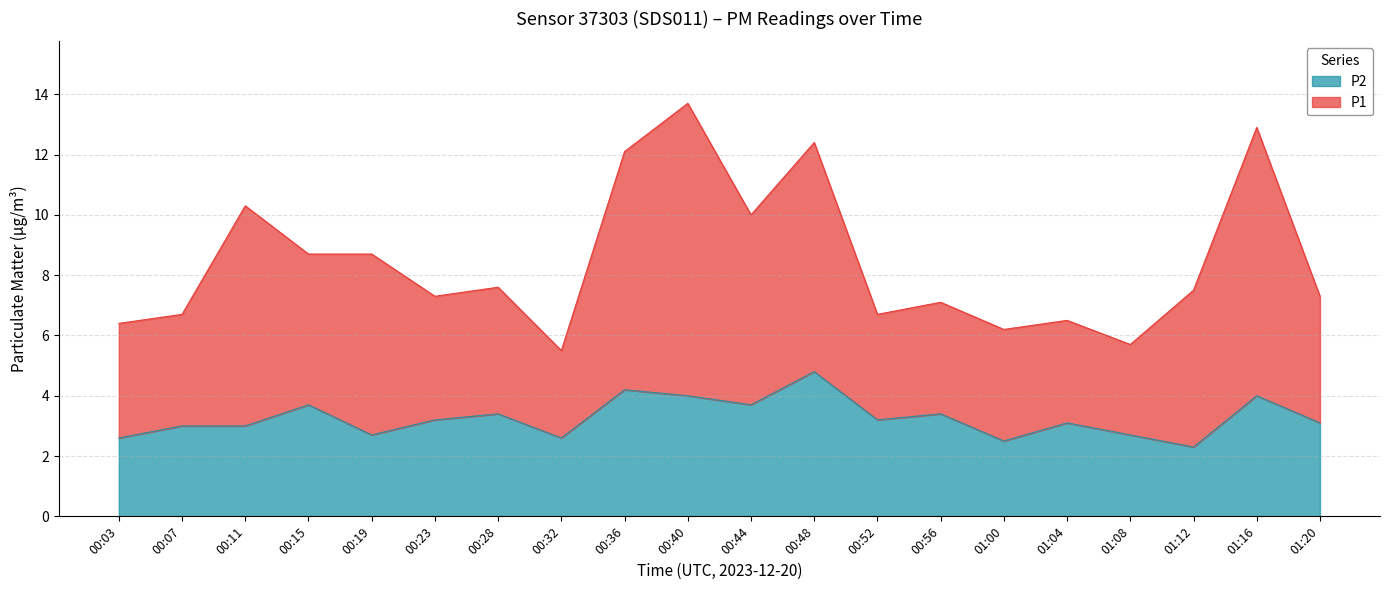

How many series are shown in this chart?

2